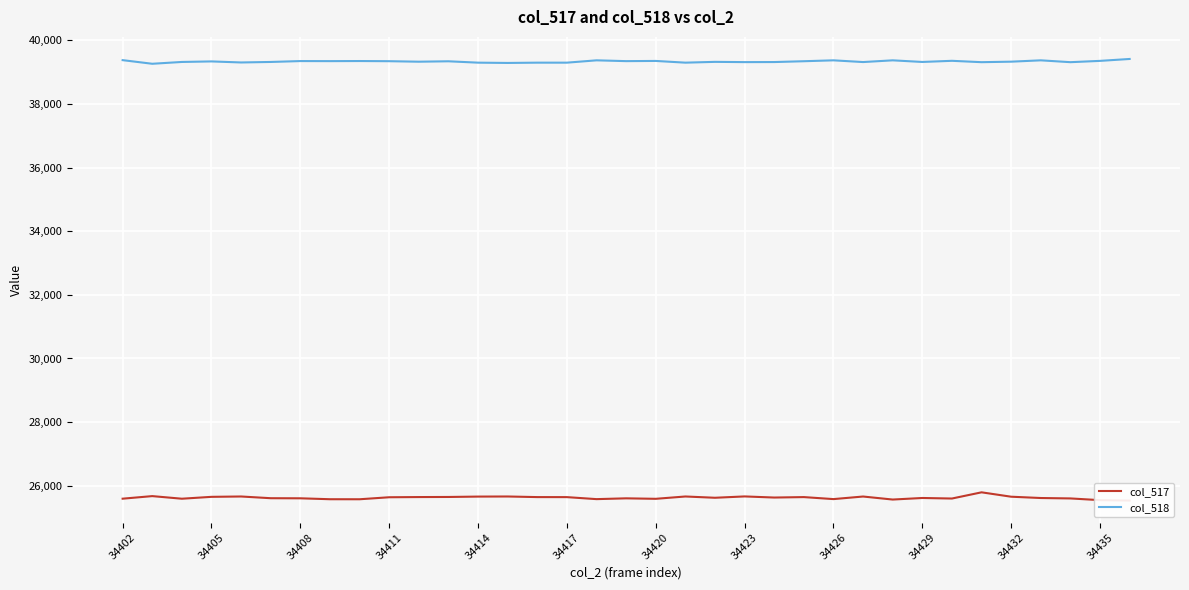

True or false: col_518 has a value of 53603 at 34420.

False